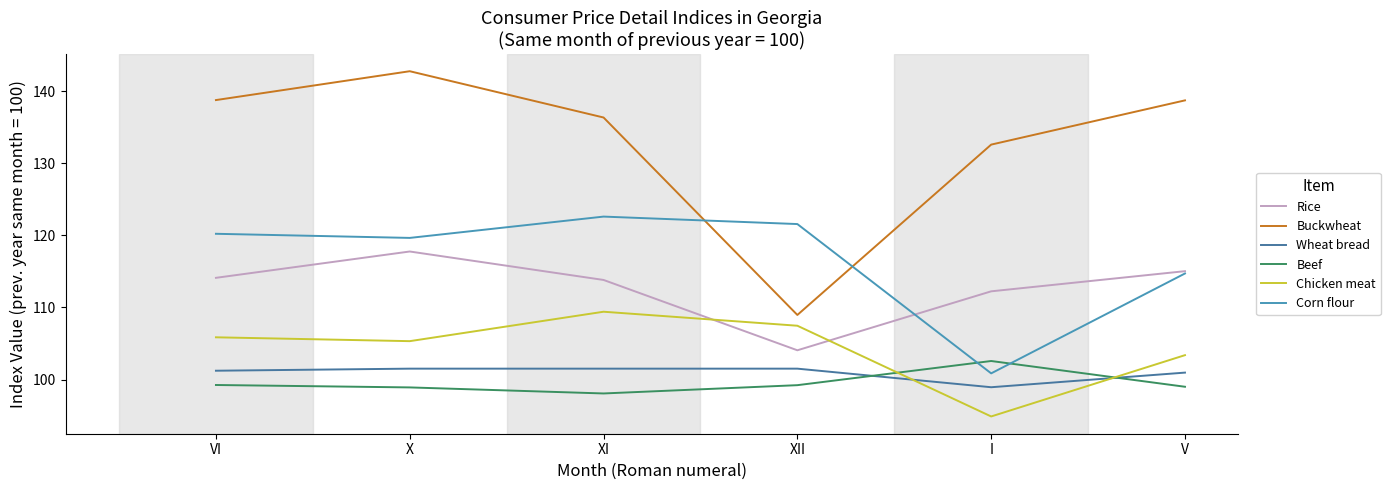

List the series in order of their peak value, highest first.

Buckwheat, Corn flour, Rice, Chicken meat, Beef, Wheat bread